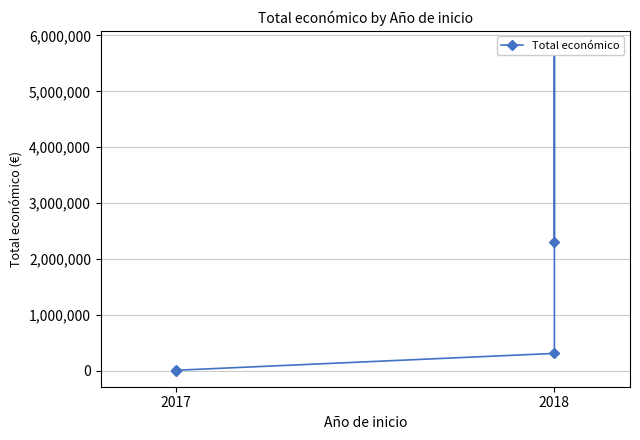

What is the change in value from 2 to 3?

+5480668